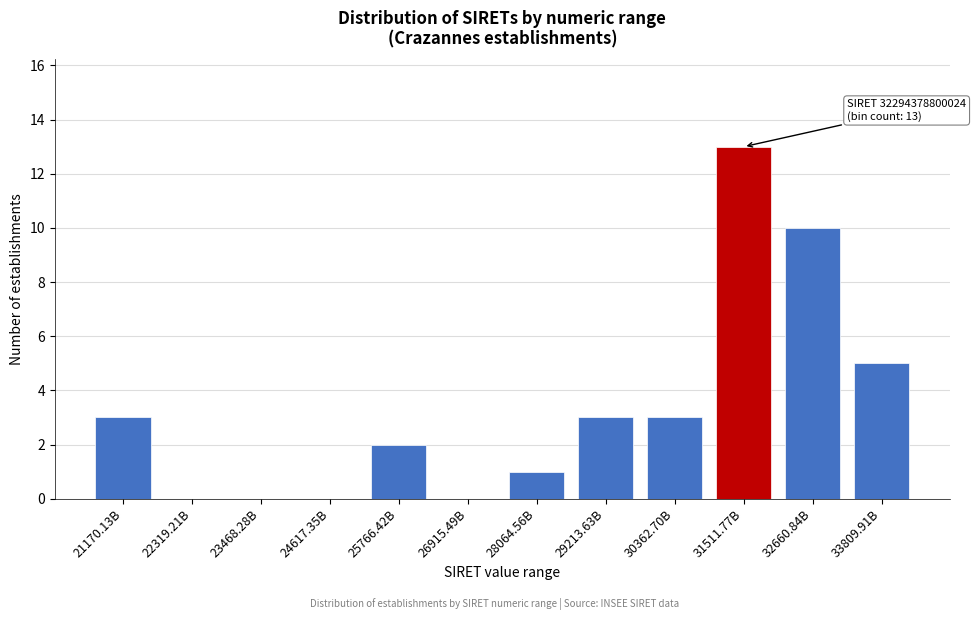

Reading left to right, extract all data points from this chart.

21170.13B=3	22319.21B=0	23468.28B=0	24617.35B=0	25766.42B=2	26915.49B=0	28064.56B=1	29213.63B=3	30362.70B=3	31511.77B=13	32660.84B=10	33809.91B=5